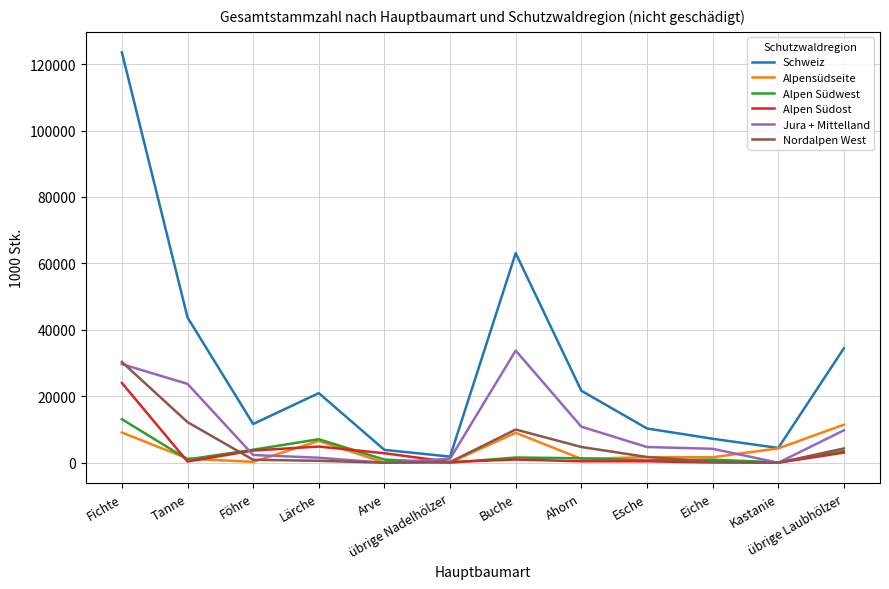

The value of Alpen Südost at übrige Laubhölzer is 3055. True or false?

True